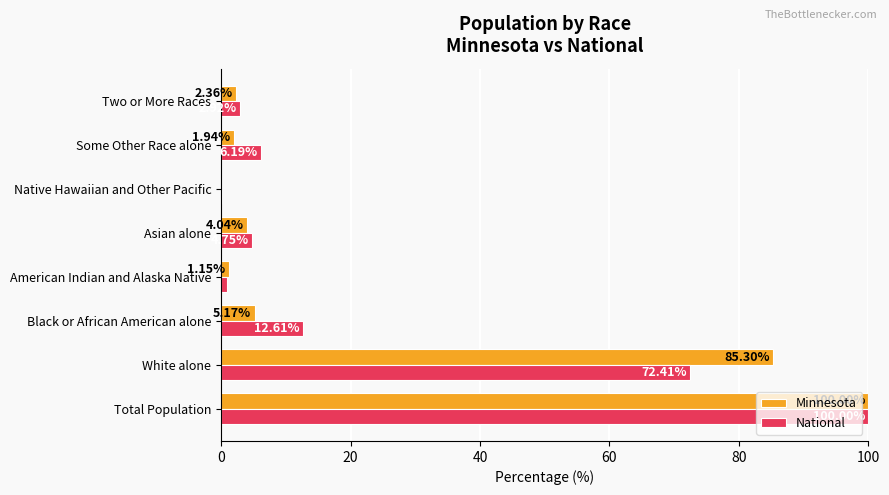

What is the sum of the National values at Black or African American alone and Some Other Race alone?

18.8